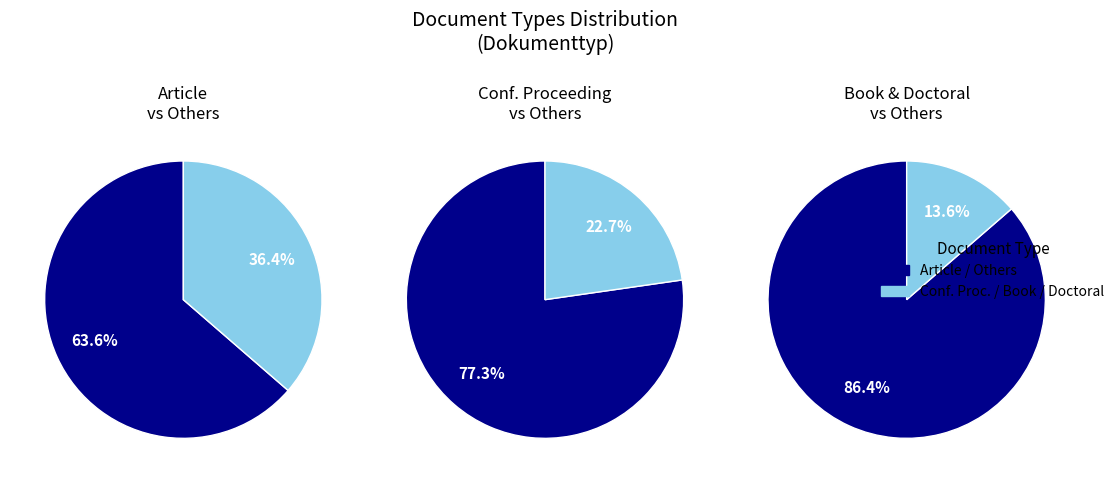

What is the majority slice?

Article